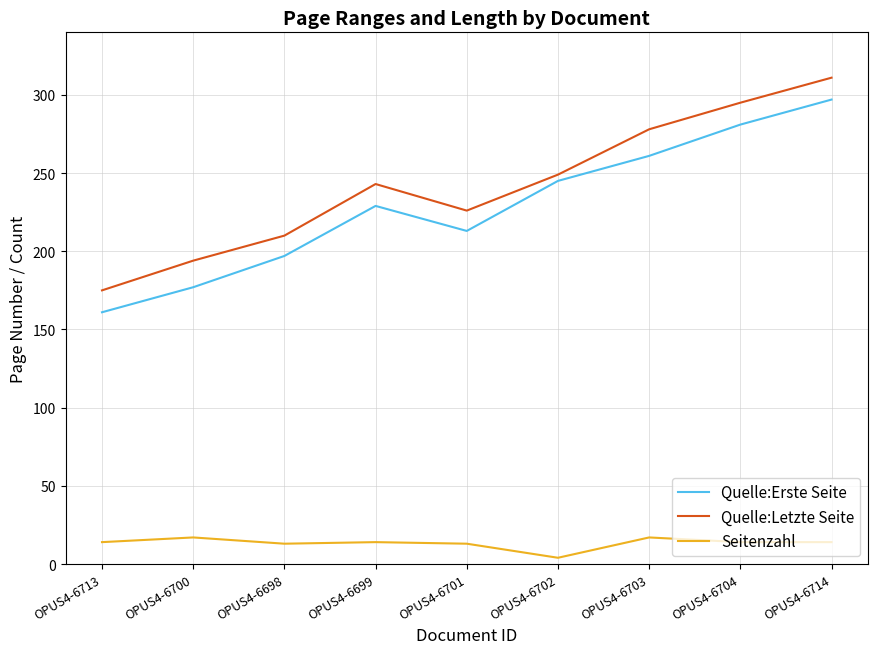

True or false: Quelle:Letzte Seite and Seitenzahl intersect in this chart.

False